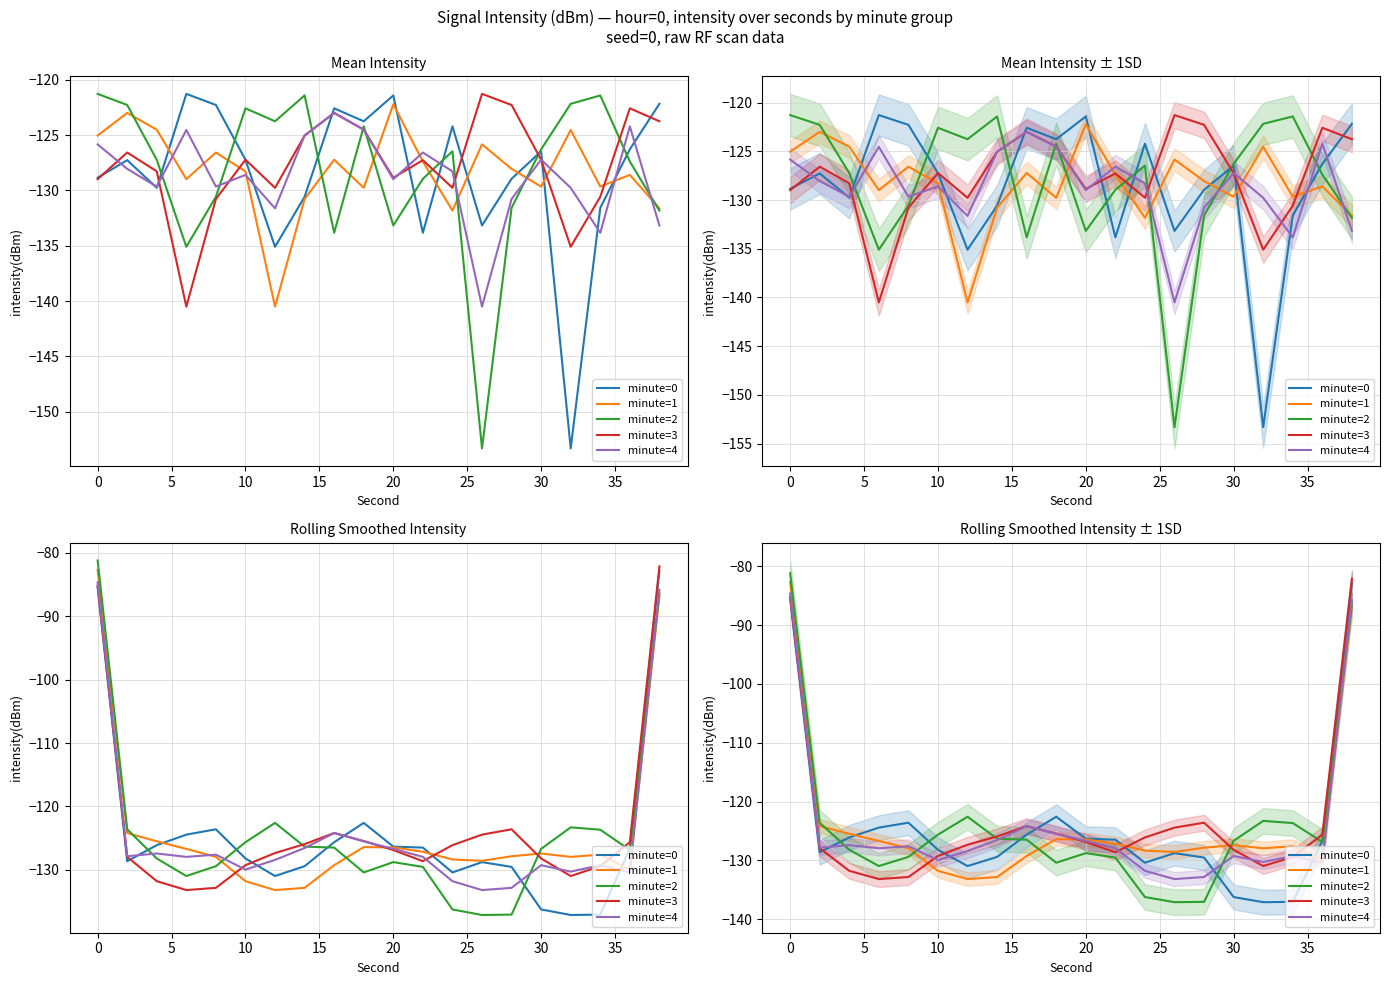

What are all the series names shown in the legend?

minute=0, minute=1, minute=2, minute=3, minute=4